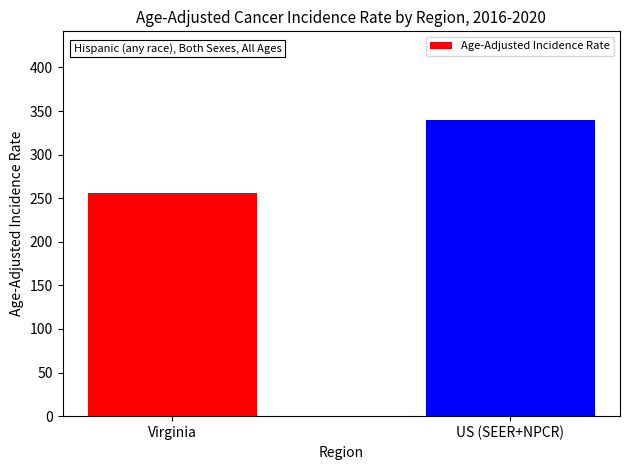

List the labels in order of value, smallest first.

Virginia, US (SEER+NPCR)